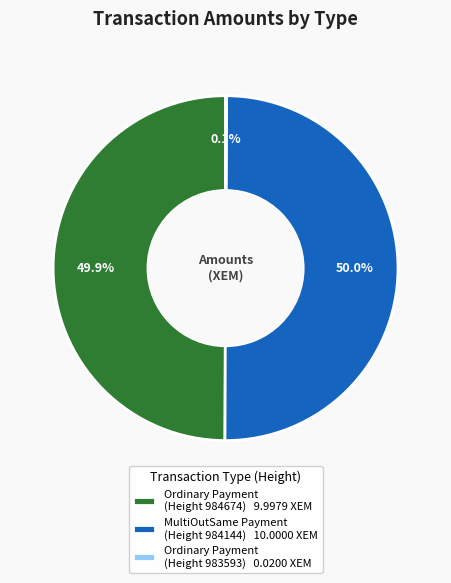

What percentage is NOT represented by Ordinary Payment (Height 984674) 9.9979 XEM?

50.1%